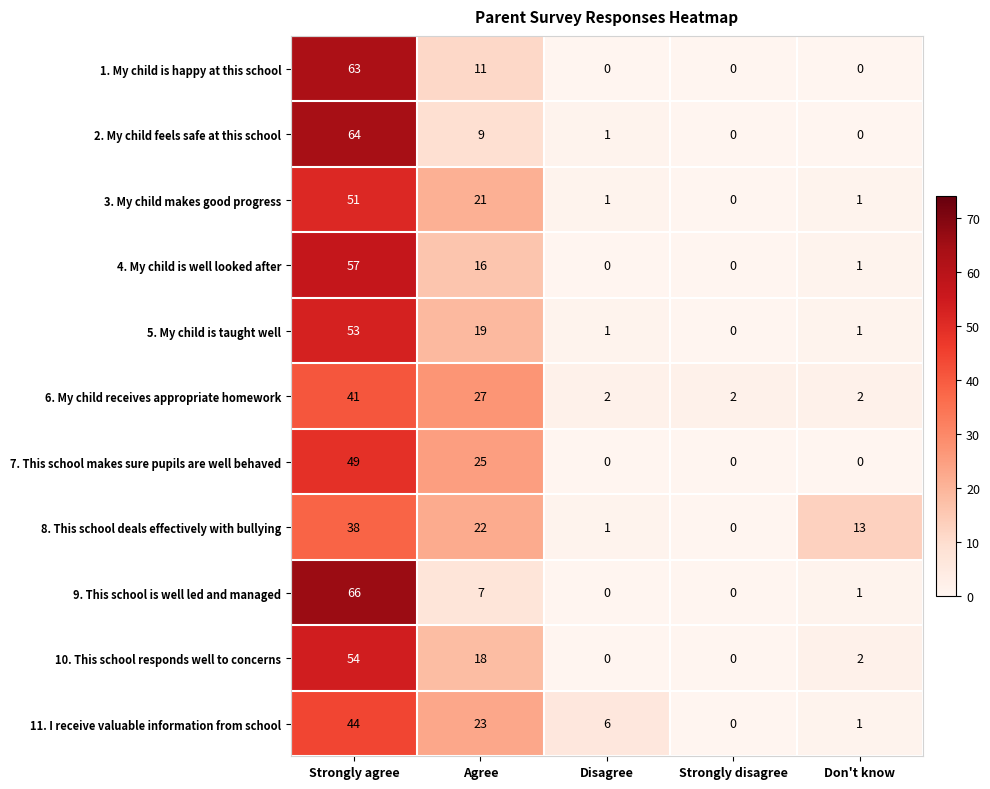

Where is 2. My child feels safe at this school nearest to the value 32?

Agree